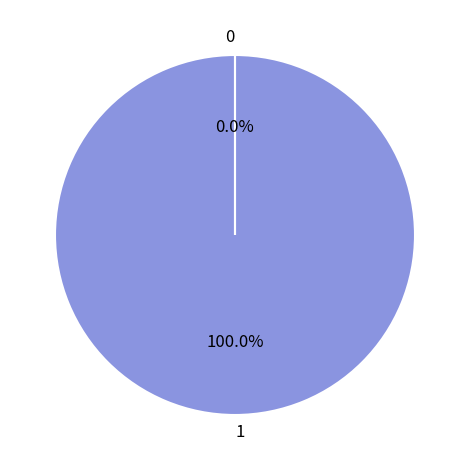

Does any single category account for the majority?

Yes